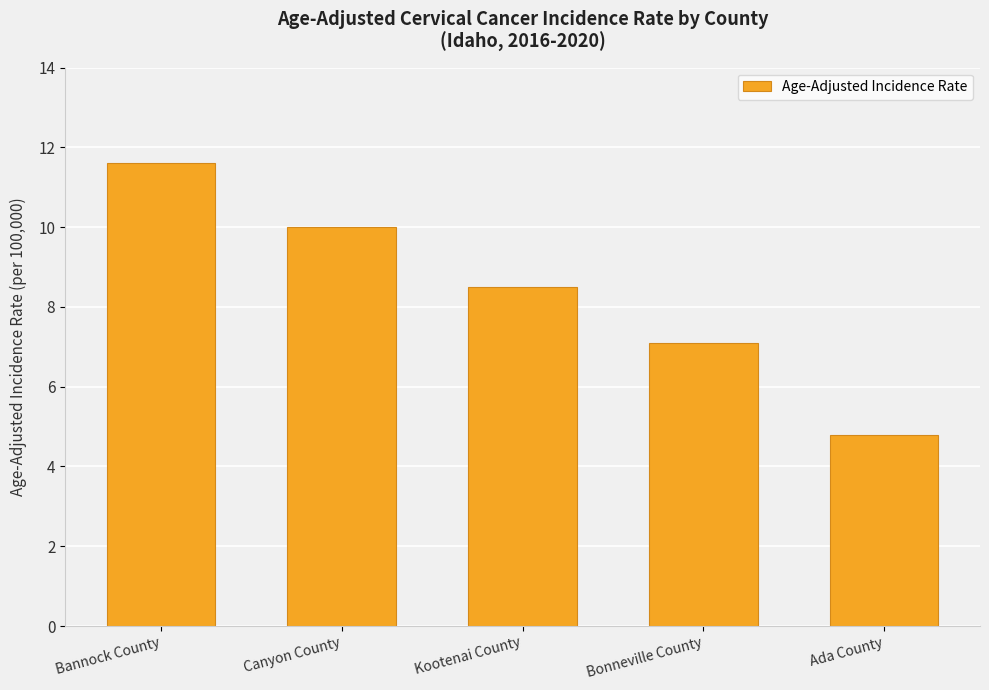

Approximately how many times larger is the value at Kootenai County compared to Bannock County?

0.7